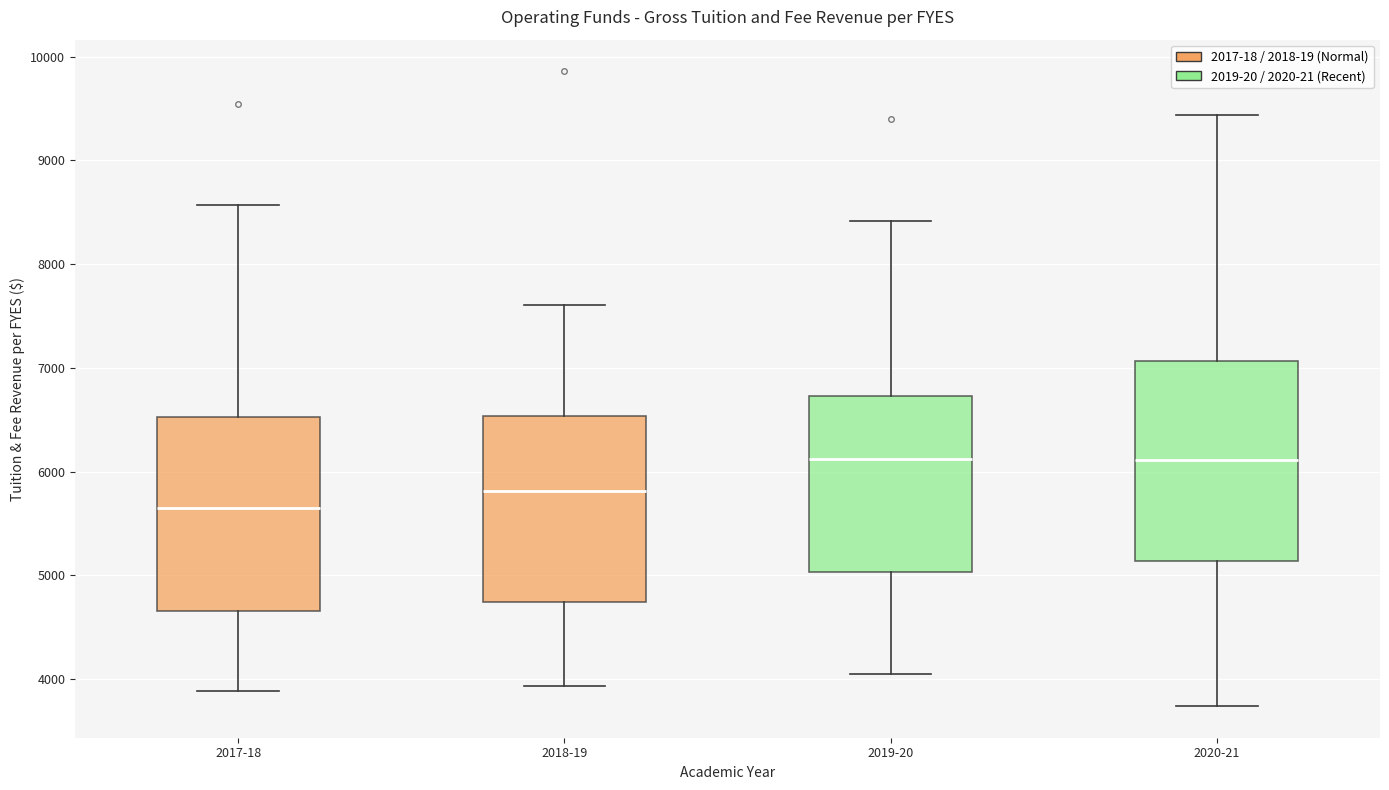

Reading left to right, transcribe this box plot: for each box, give where its median line is, the range the box spans, and where its two whiskers end, as read against the y-axis. The values are not printed on the chart, so give them approximately, as read against the axis.

2017-18: median 5700, box 4700 to 6500, whiskers 3900 to 8600
2018-19: median 5800, box 4700 to 6500, whiskers 3900 to 7600
2019-20: median 6100, box 5000 to 6700, whiskers 4000 to 8400
2020-21: median 6100, box 5100 to 7100, whiskers 3700 to 9400